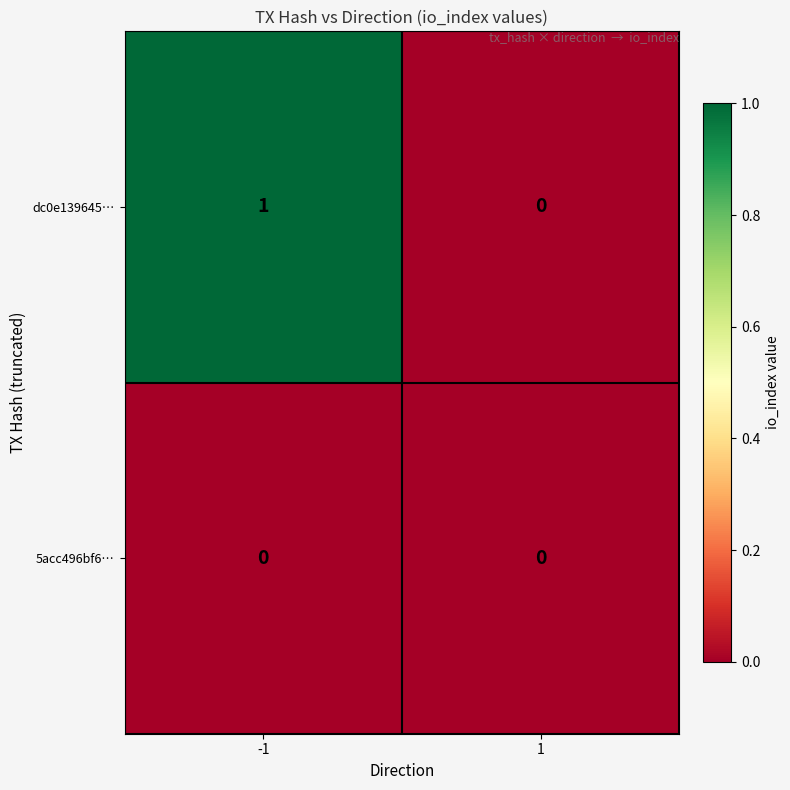

How many distinct data groups are displayed?

2